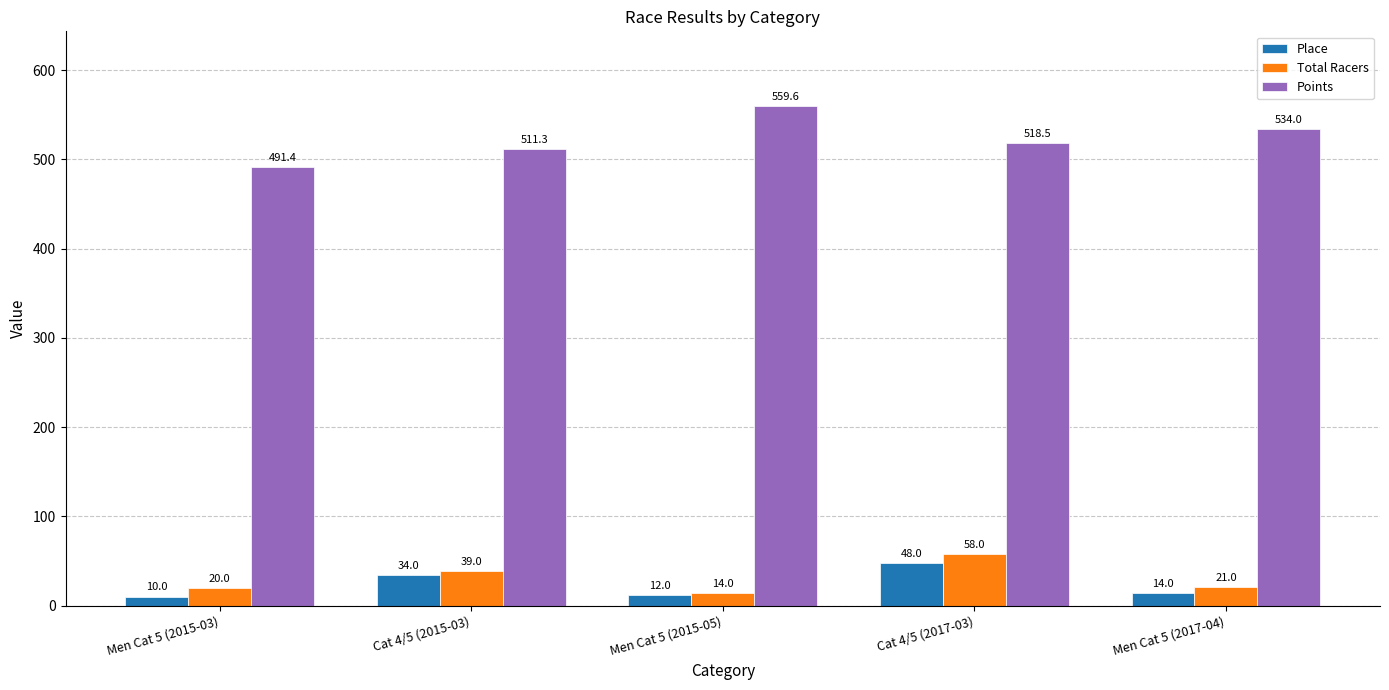

What is the value of the Points bar at the 1st from the left?

491.4